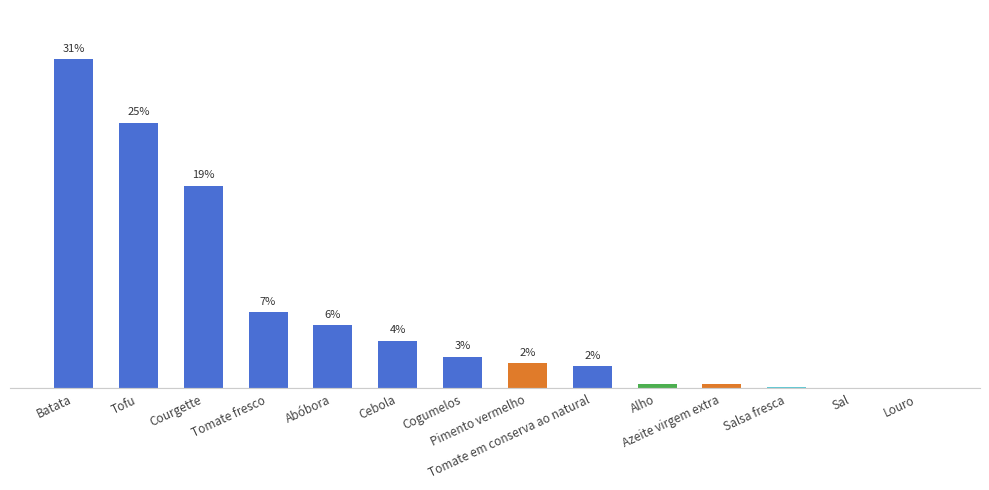

List the labels in order of value, largest first.

Batata, Tofu, Courgette, Tomate fresco, Abóbora, Cebola, Cogumelos, Pimento vermelho, Tomate em conserva ao natural, Alho, Azeite virgem extra, Salsa fresca, Sal, Louro